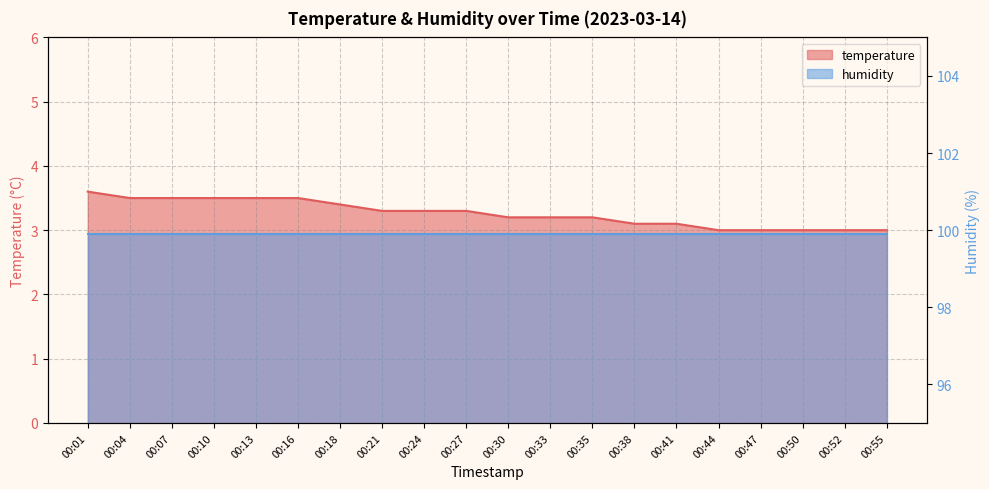

The chart shows a value of 3.5 at 00:07. True or false?

True